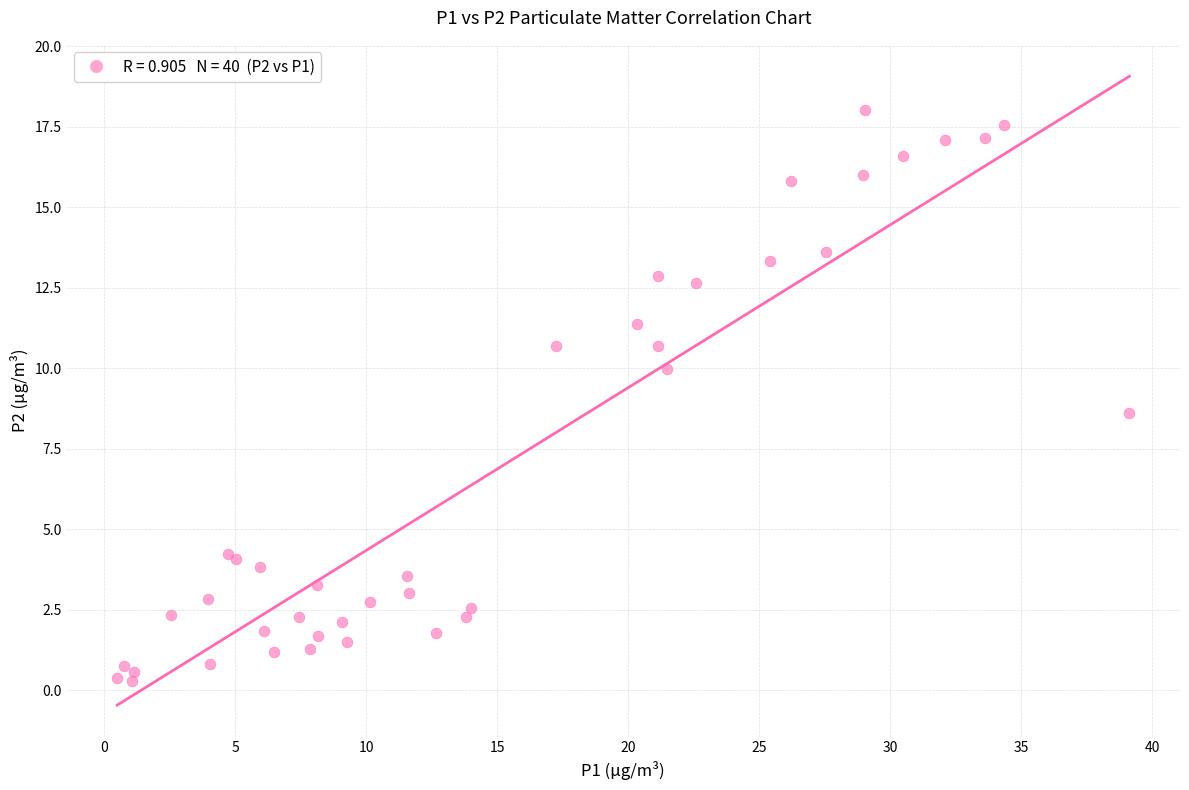

What Y value in the scatter plot is closest to 9?

8.6